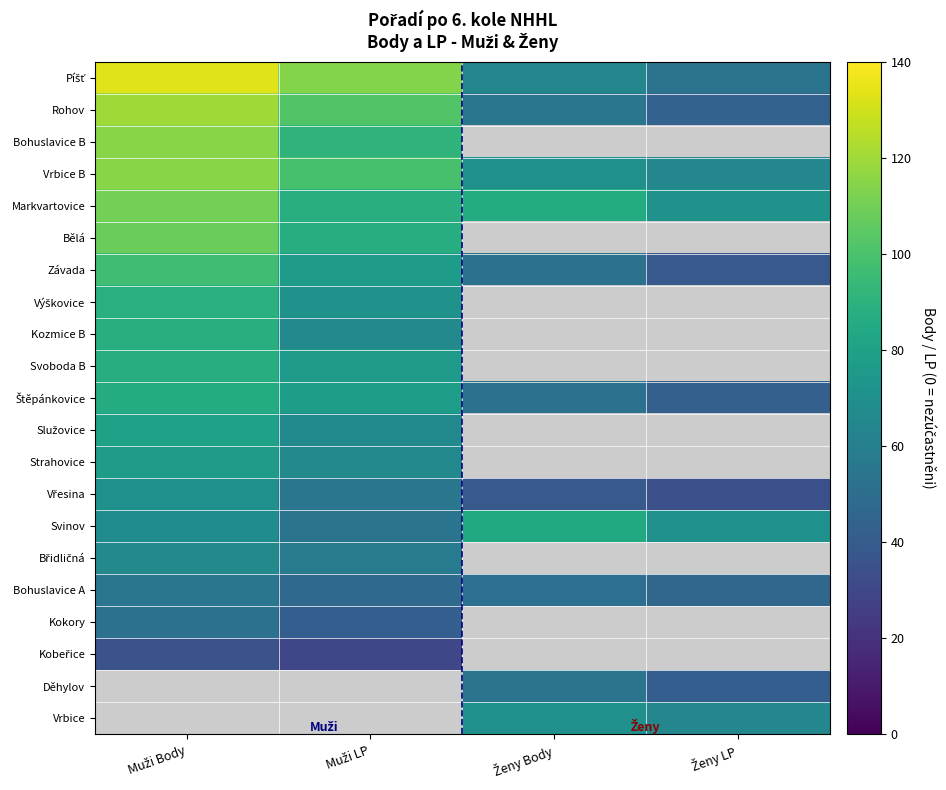

Reading right to left, what are all the values shown in this chart?

Píšť: 54	64	114	133
Rohov: 44	55	102	120
Bohuslavice B: 0	0	91	115
Vrbice B: 65	70	99	115
Markvartovice: 72	86	88	111
Bělá: 0	0	87	108
Závada: 39	52	77	97
Výškovice: 0	0	72	89
Kozmice B: 0	0	66	88
Svoboda B: 0	0	75	87
Štěpánkovice: 43	52	78	86
Služovice: 0	0	67	80
Strahovice: 0	0	66	77
Vřesina: 34	39	55	70
Svinov: 70	85	54	68
Břidličná: 0	0	57	66
Bohuslavice A: 46	51	48	55
Kokory: 0	0	42	52
Kobeřice: 0	0	30	36
Děhylov: 42	54	0	0
Vrbice: 65	70	0	0